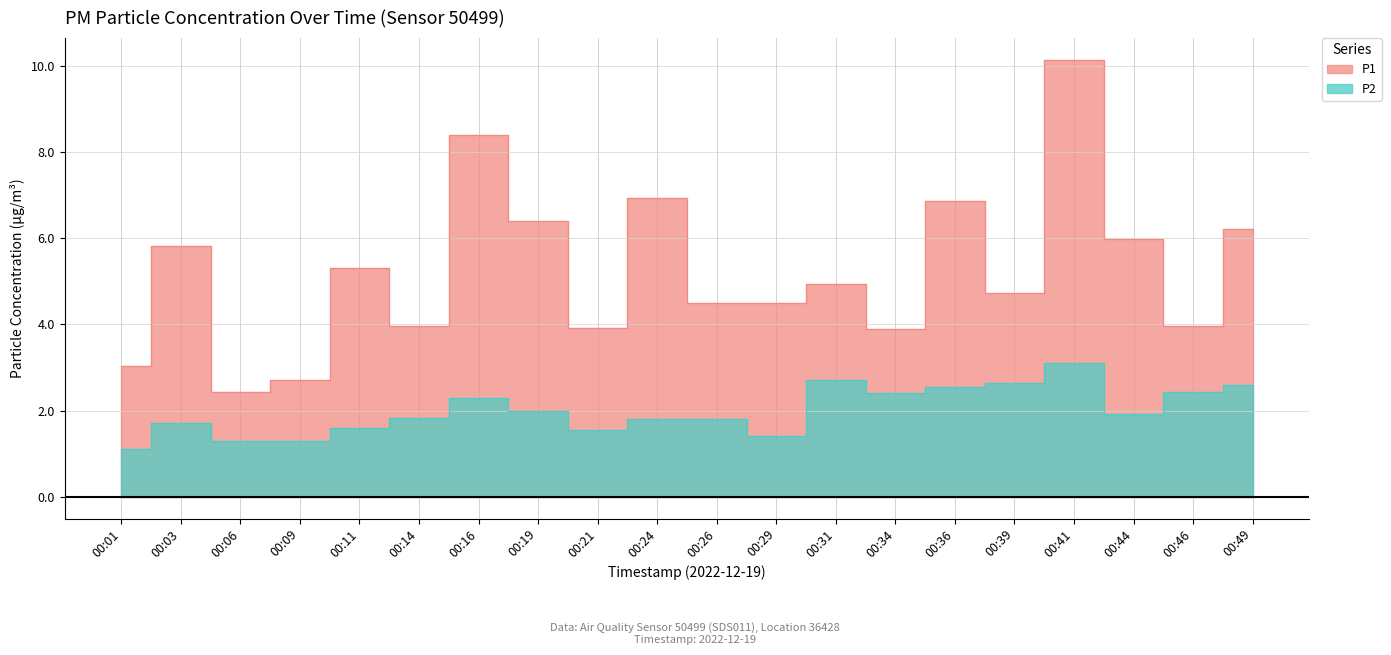

What is the average value of the P1 series?

5.2